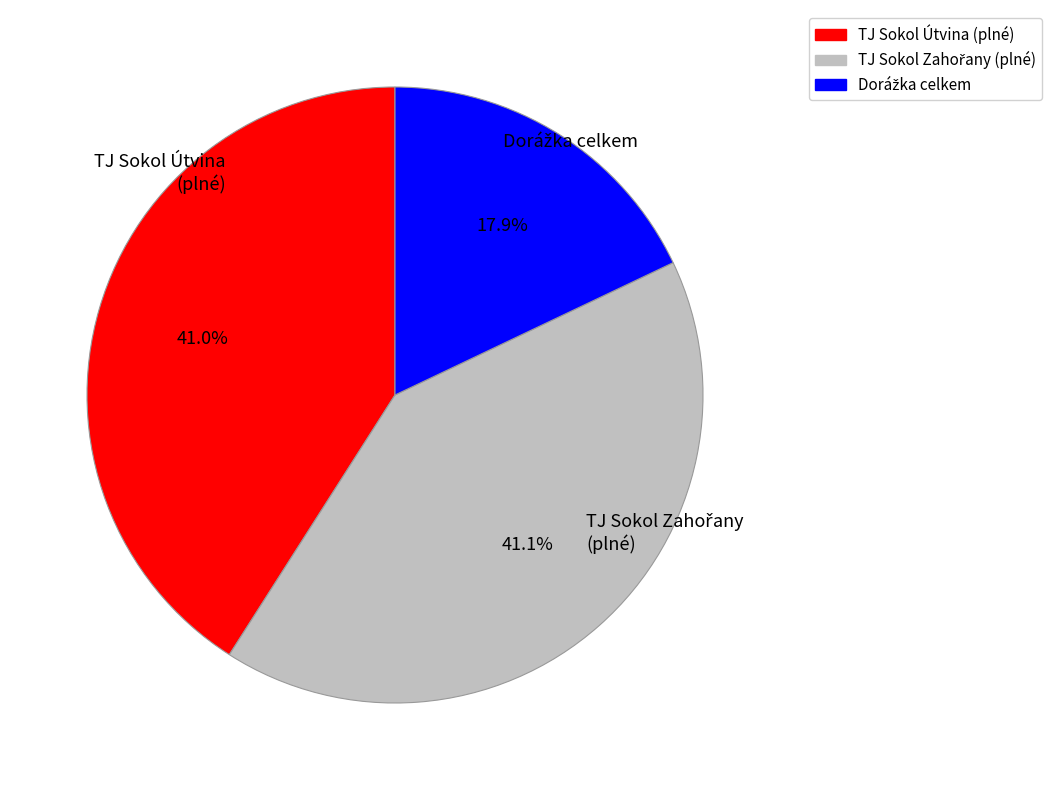

Is there any slice that represents more than half of the pie?

No